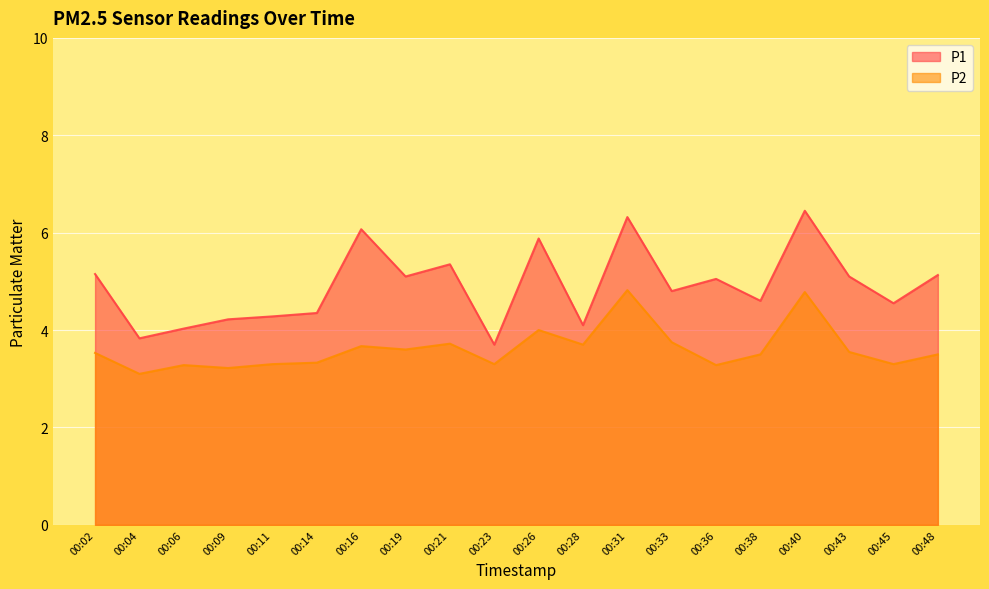

How many data points in P1 are above 5?

10